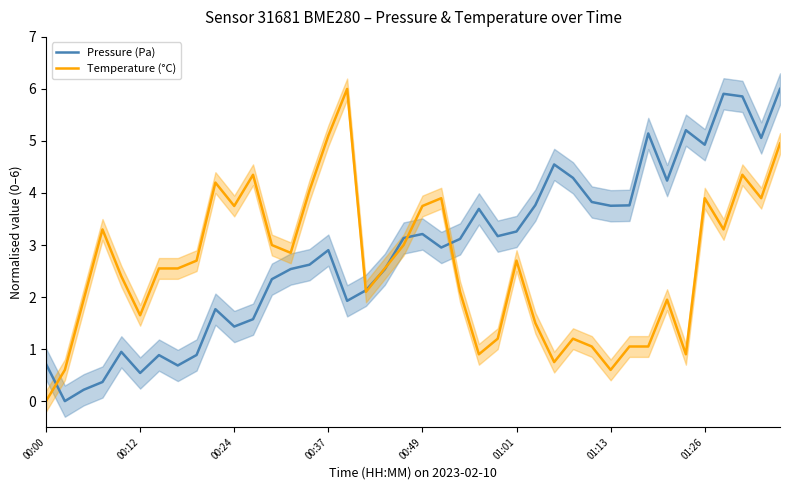

How many values in the Temperature (°C) series exceed 2?

25